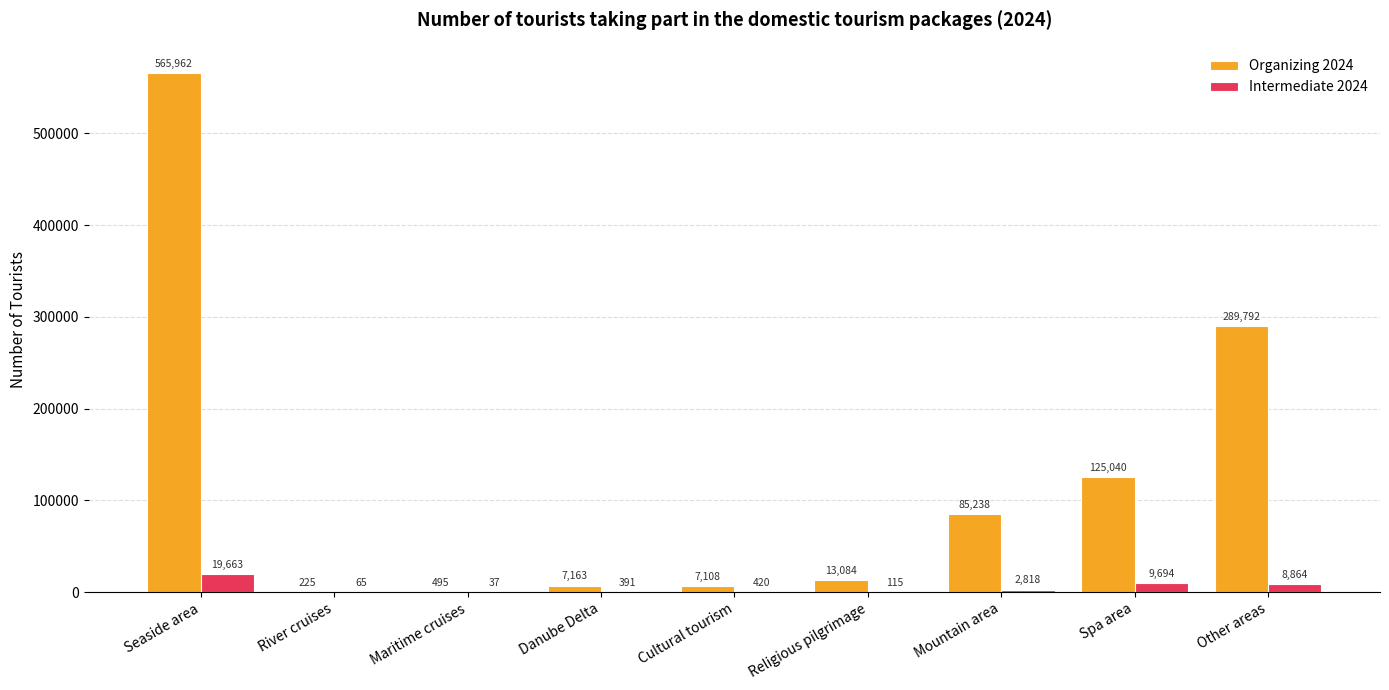

The Organizing 2024 series shows 76206 at Spa area. True or false?

False